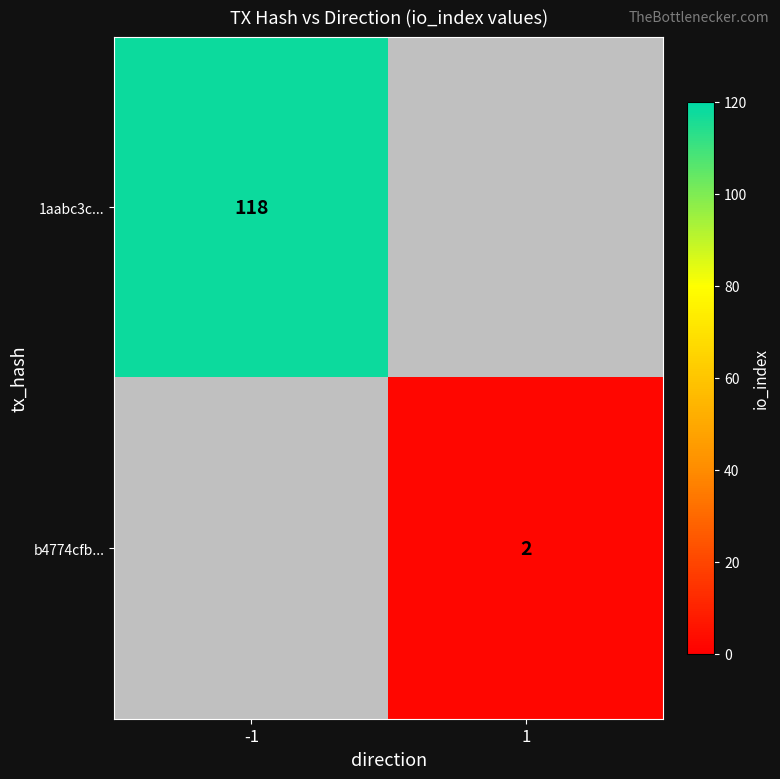

The b4774cfb... series shows 3 at 1. True or false?

False